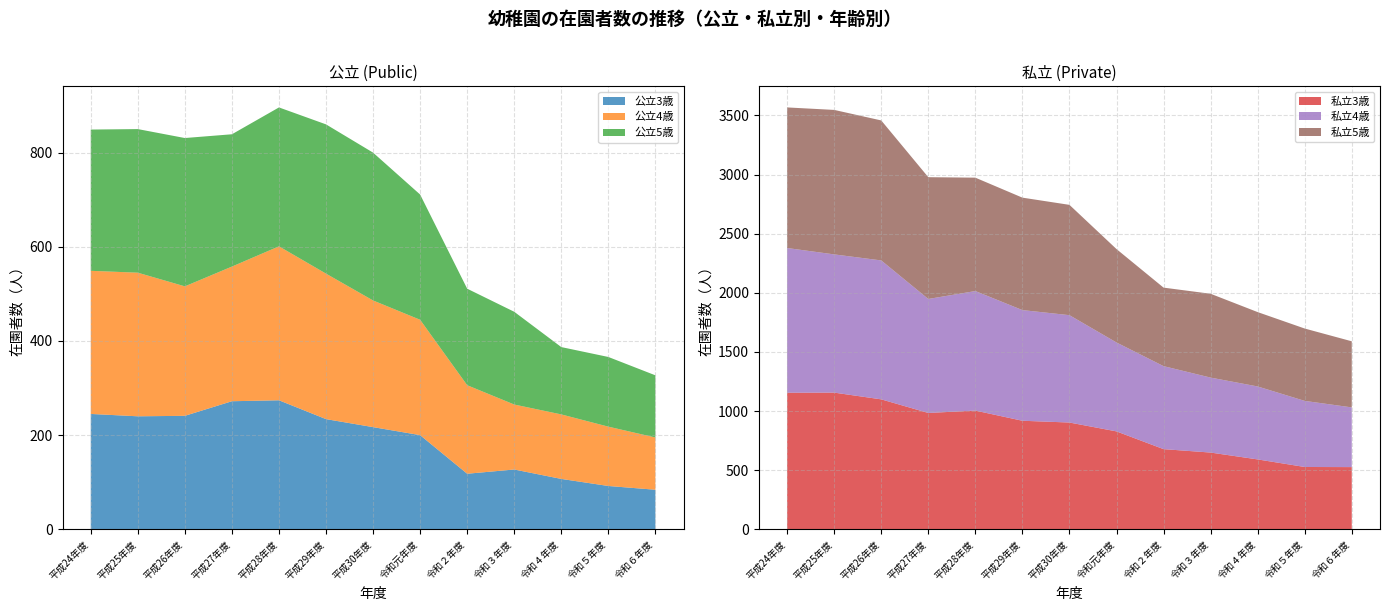

Reading left to right, list all the values displayed in this chart.

公立3歳: 245	240	241	272	274	234	217	200	118	127	107	92	84
公立4歳: 304	305	275	286	327	309	269	245	188	138	137	126	111
公立5歳: 300	305	315	281	295	317	314	266	205	197	143	148	132
私立3歳: 1155	1156	1099	984	1004	918	903	828	678	649	591	527	526
私立4歳: 1224	1169	1175	964	1011	936	908	752	702	634	617	559	505
私立5歳: 1189	1222	1184	1030	959	951	933	790	664	709	629	612	559